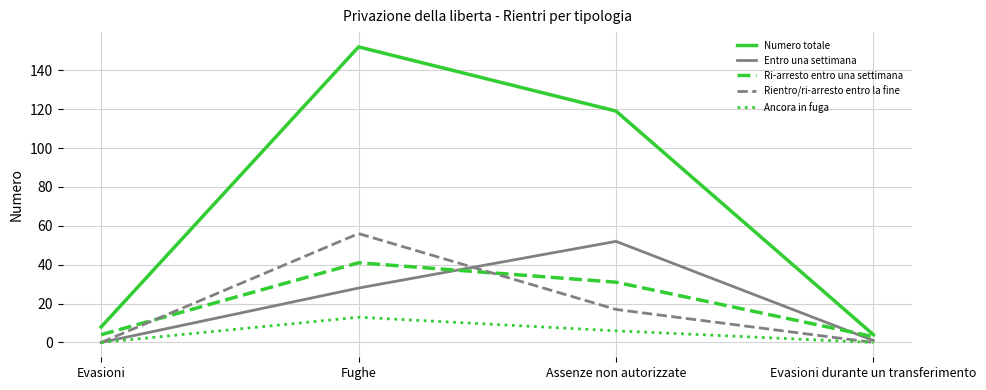

Reading left to right, transcribe all the data shown in this chart.

Numero totale: 8	152	119	4
Entro una settimana: 0	28	52	1
Ri-arresto entro una settimana: 4	41	31	3
Rientro/ri-arresto entro la fine: 0	56	17	0
Ancora in fuga: 0	13	6	0